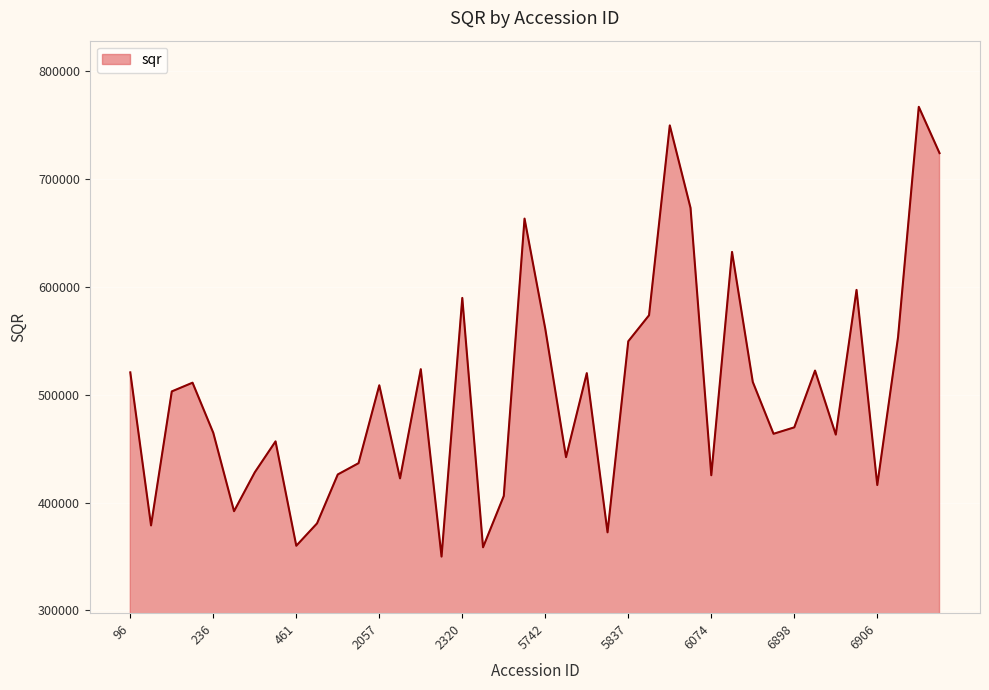

What is the difference between the maximum and minimum values?

417103.8